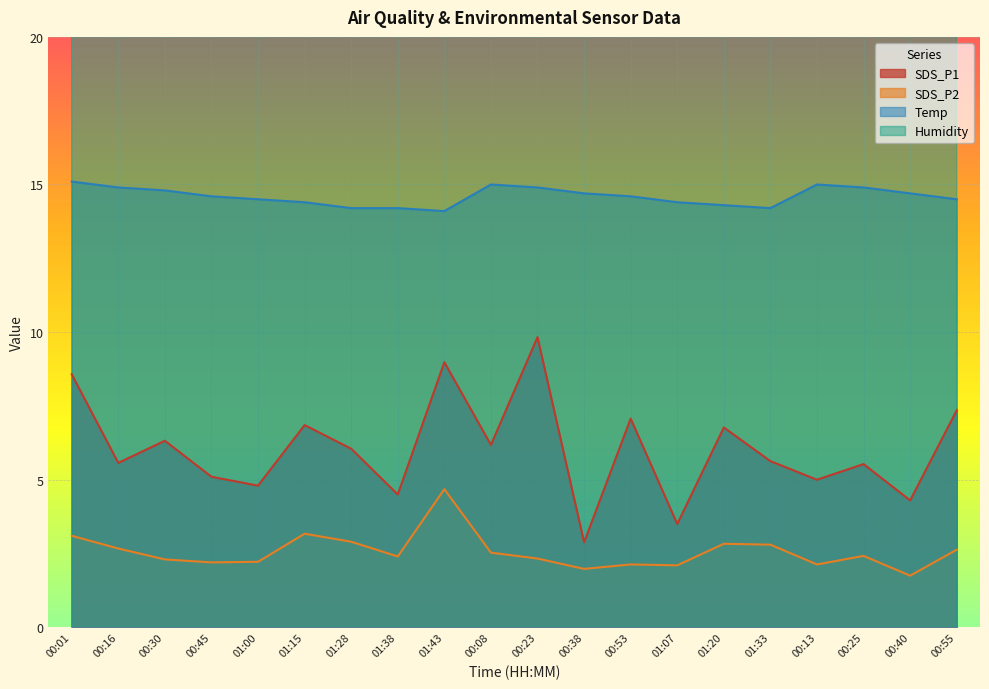

What position from the left is 01:07?

14